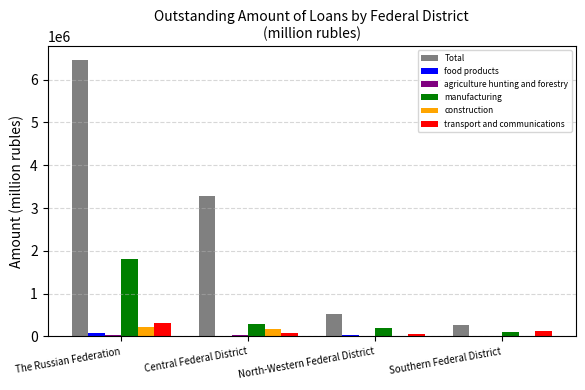

Count the number of data series in this chart.

6